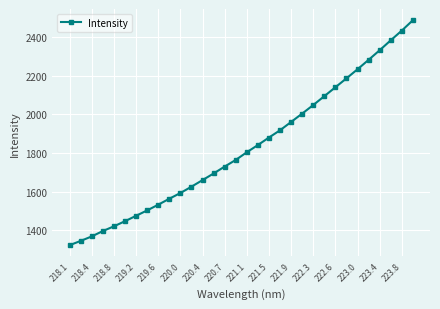

What is the greatest value displayed?

2486.0